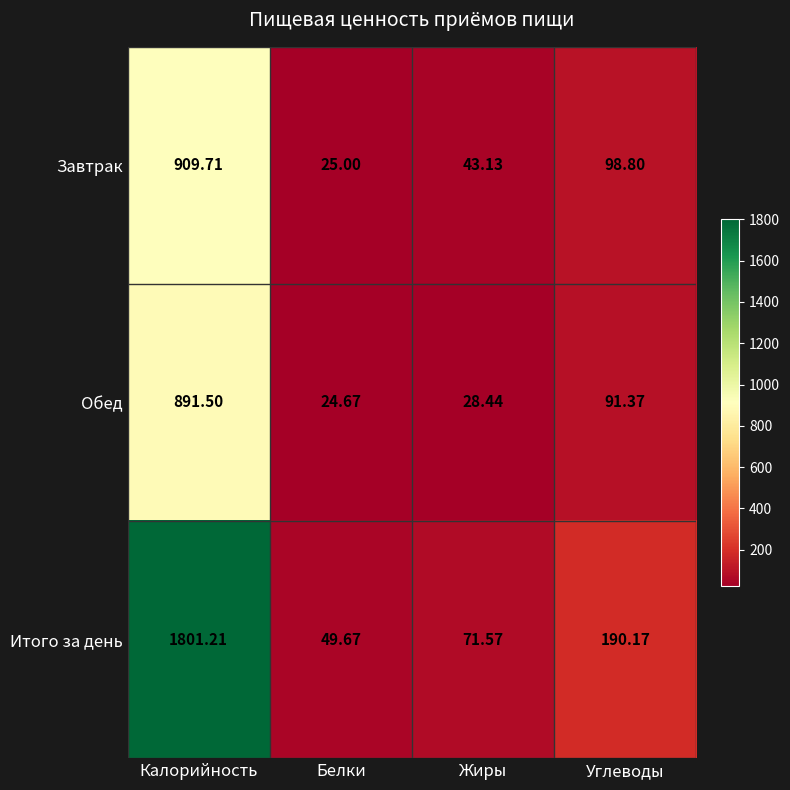

At which category is the sum across all series the highest?

Калорийность